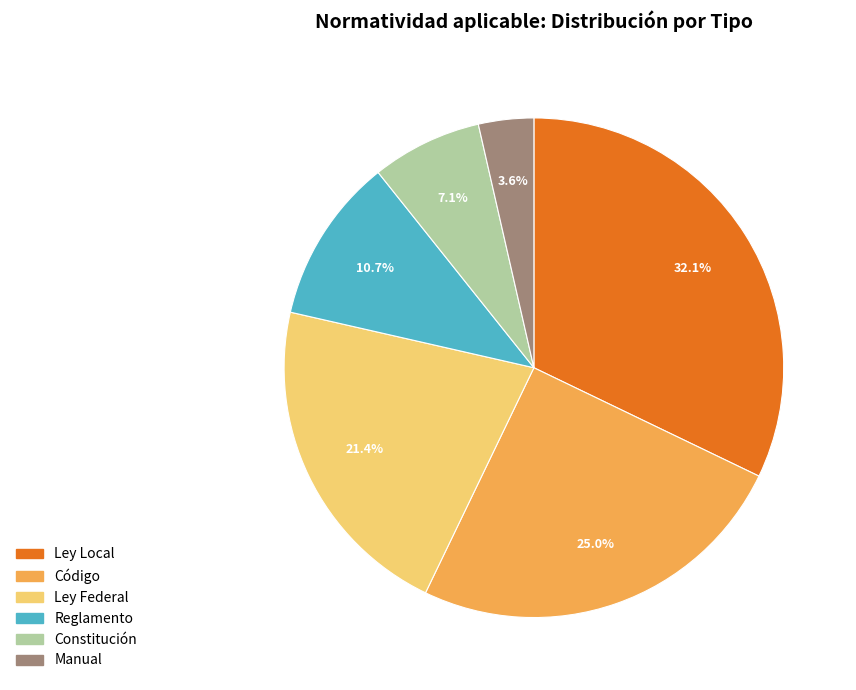

What is the smallest slice in the pie chart?

Manual